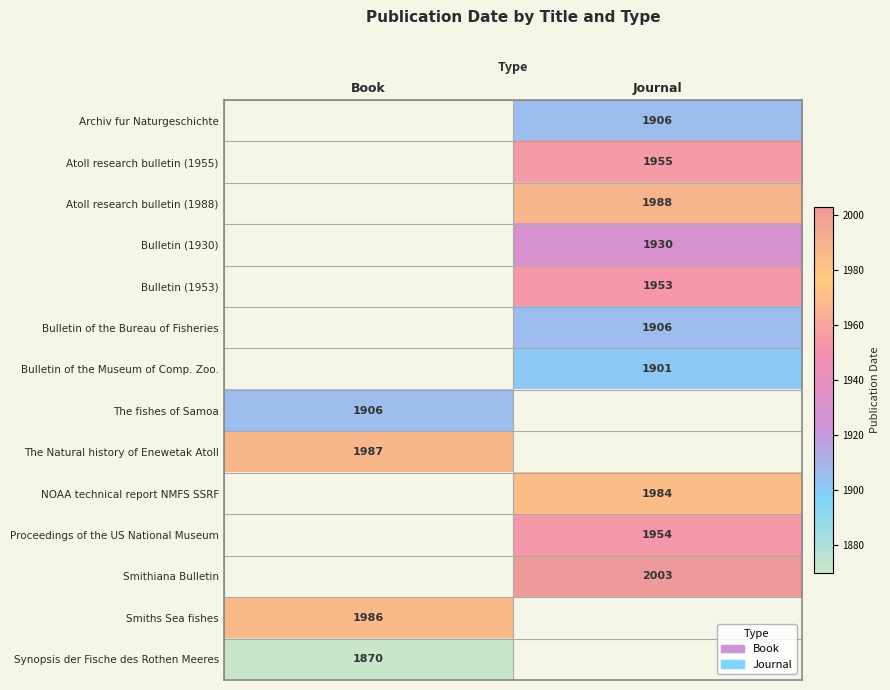

True or false: Synopsis der Fische des Rothen Meeres has a value of 1870 at Book.

True